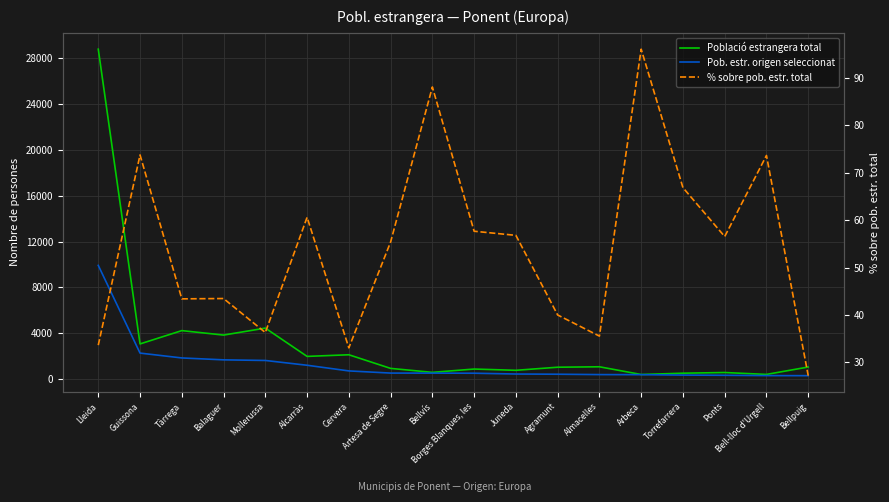

True or false: Pob. estr. origen seleccionat has a value of 3216.7 at Tàrrega.

False